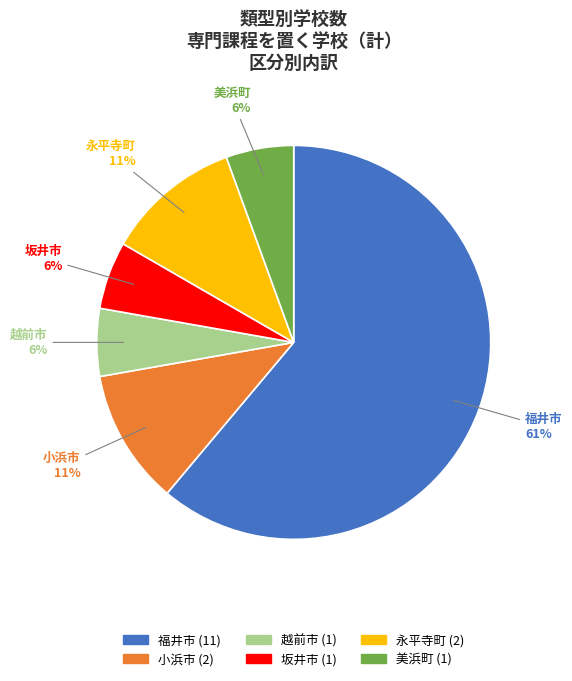

How many slices are in this pie chart?

6